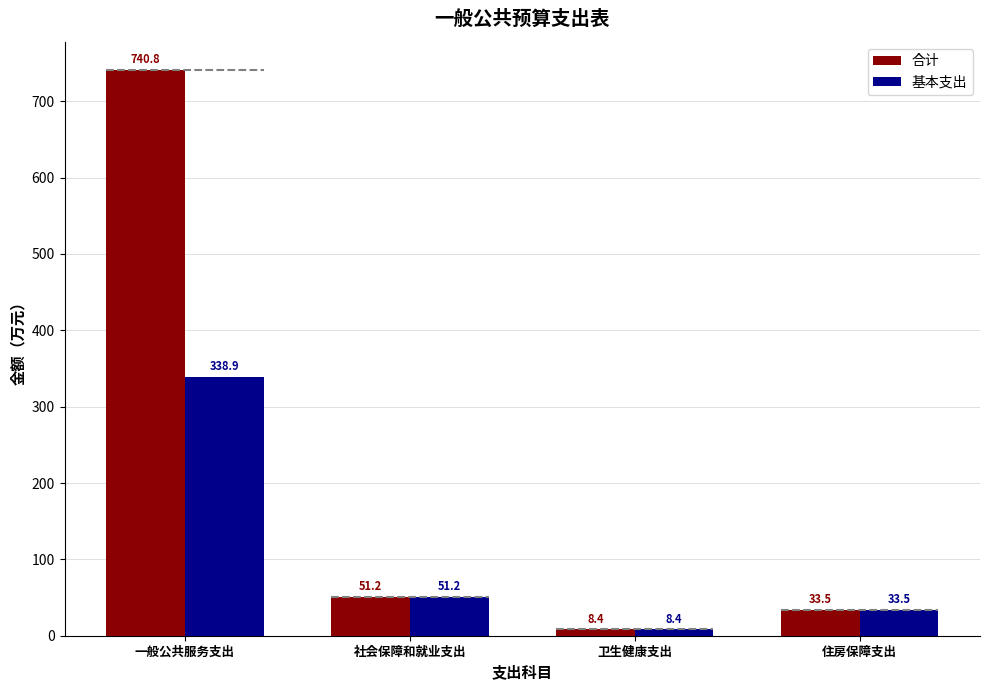

Which series has the largest total across all categories?

合计